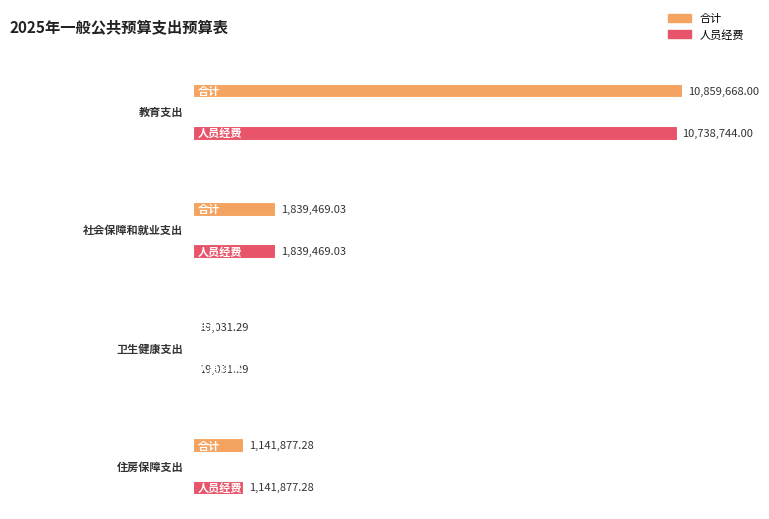

Reading left to right, extract all data points from this chart.

合计: 教育支出=10859668.0	社会保障和就业支出=1839469.0	卫生健康支出=19031.3	住房保障支出=1141877.3
人员经费: 教育支出=10738744.0	社会保障和就业支出=1839469.0	卫生健康支出=19031.3	住房保障支出=1141877.3